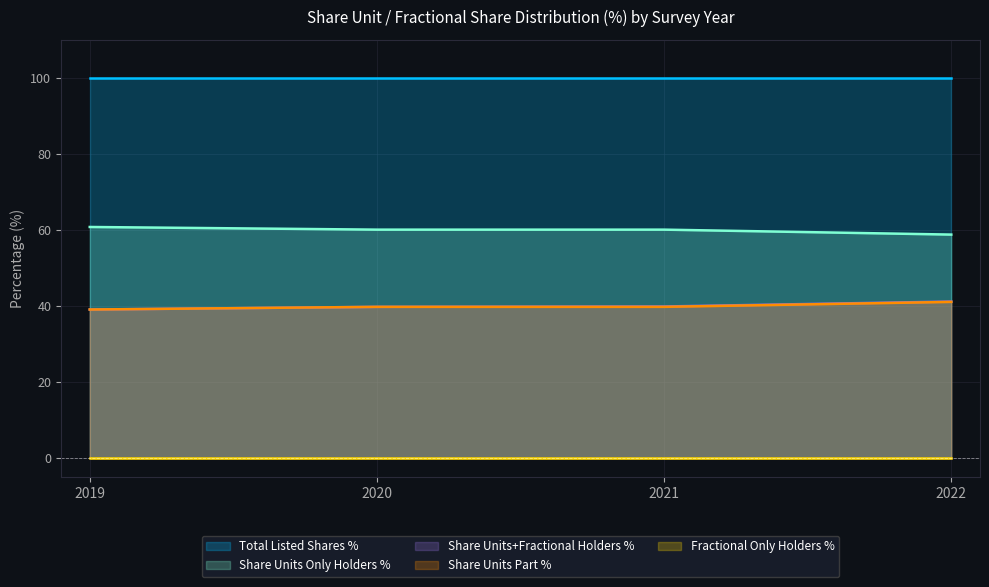

Which has a higher value, 2021 or 2020?

2021